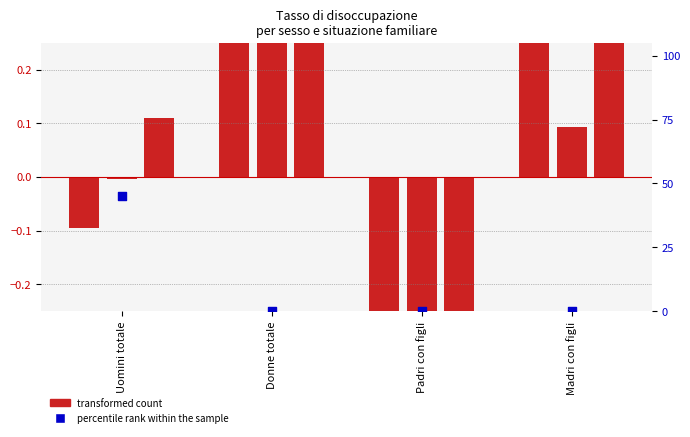

What is the total value across all series at Uomini totale?

45.1